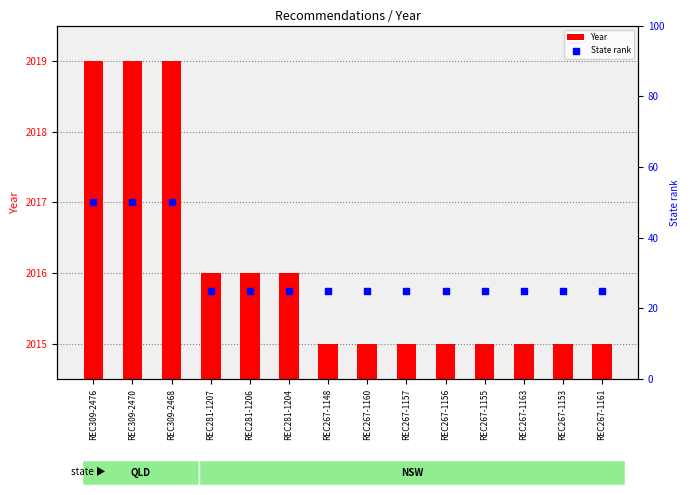

What is the total value across all series at REC281-1207?

2041